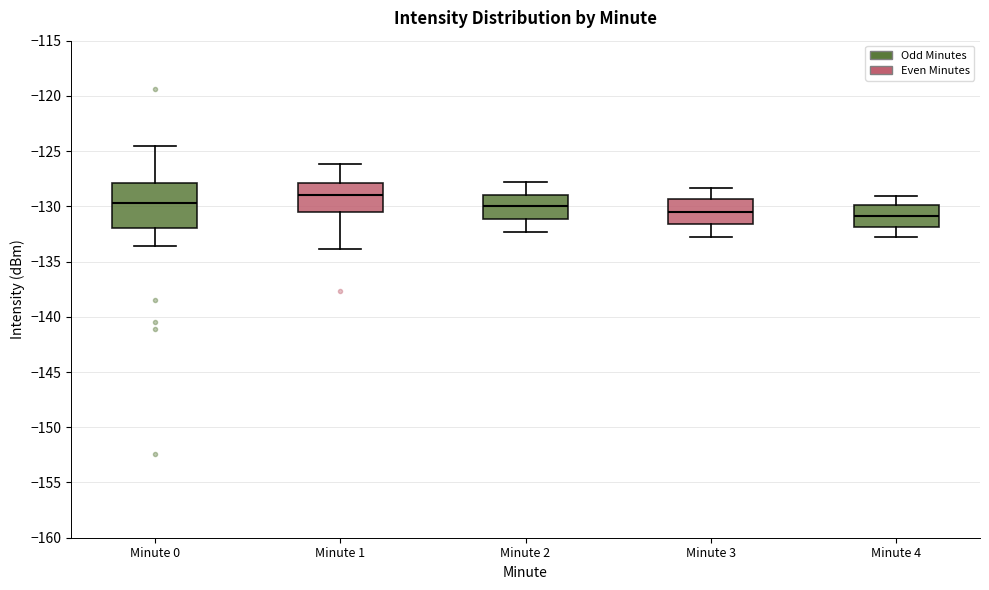

Reading left to right, read every box against the y-axis: the position of its median line, the range the box covers, and the ends of its whiskers. The values are not printed on the chart, so give them approximately, as read against the axis.

Minute 0: median -129.5, box -132.0 to -128.0, whiskers -133.5 to -124.5
Minute 1: median -129.0, box -130.5 to -128.0, whiskers -134.0 to -126.0
Minute 2: median -130.0, box -131.0 to -129.0, whiskers -132.5 to -128.0
Minute 3: median -130.5, box -131.5 to -129.5, whiskers -133.0 to -128.5
Minute 4: median -131.0, box -132.0 to -130.0, whiskers -133.0 to -129.0